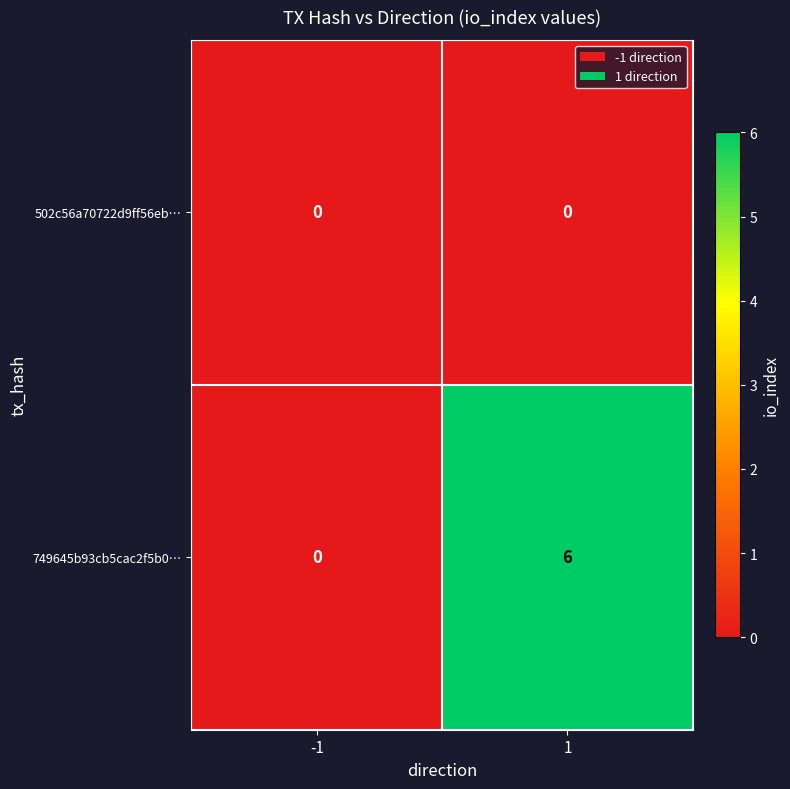

How many data points does each series have?

2